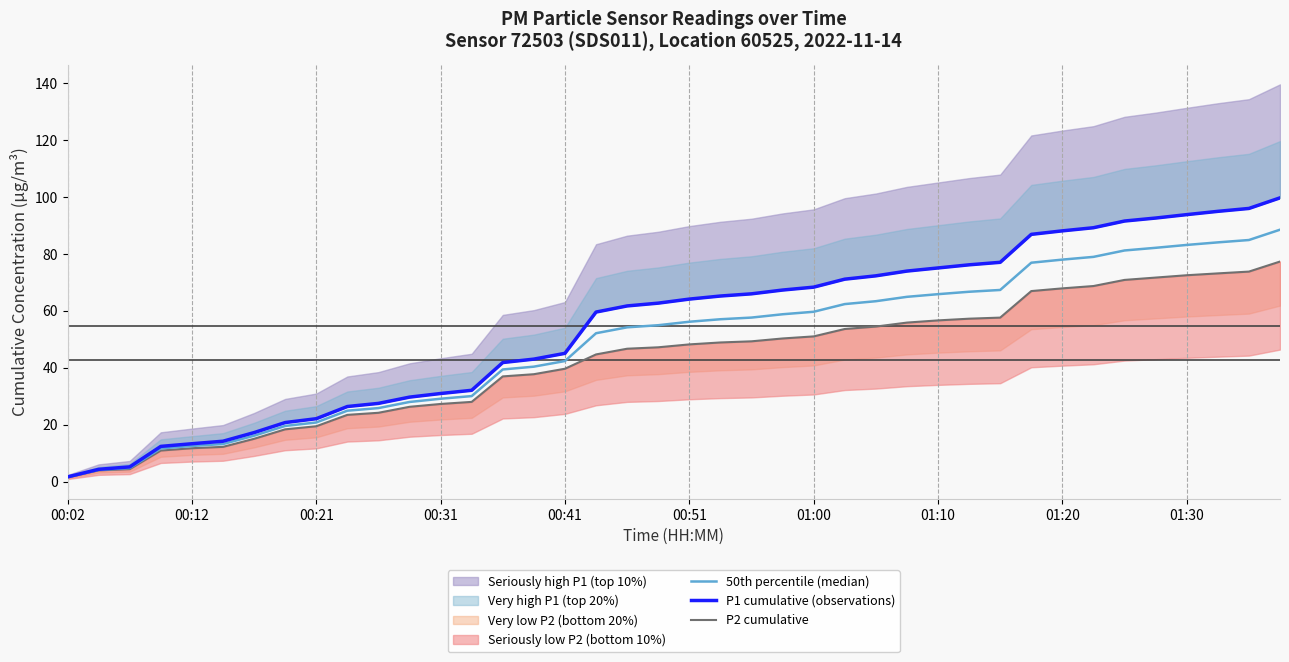

What is the difference between the maximum and minimum values in the P2 cumulative series?

75.8